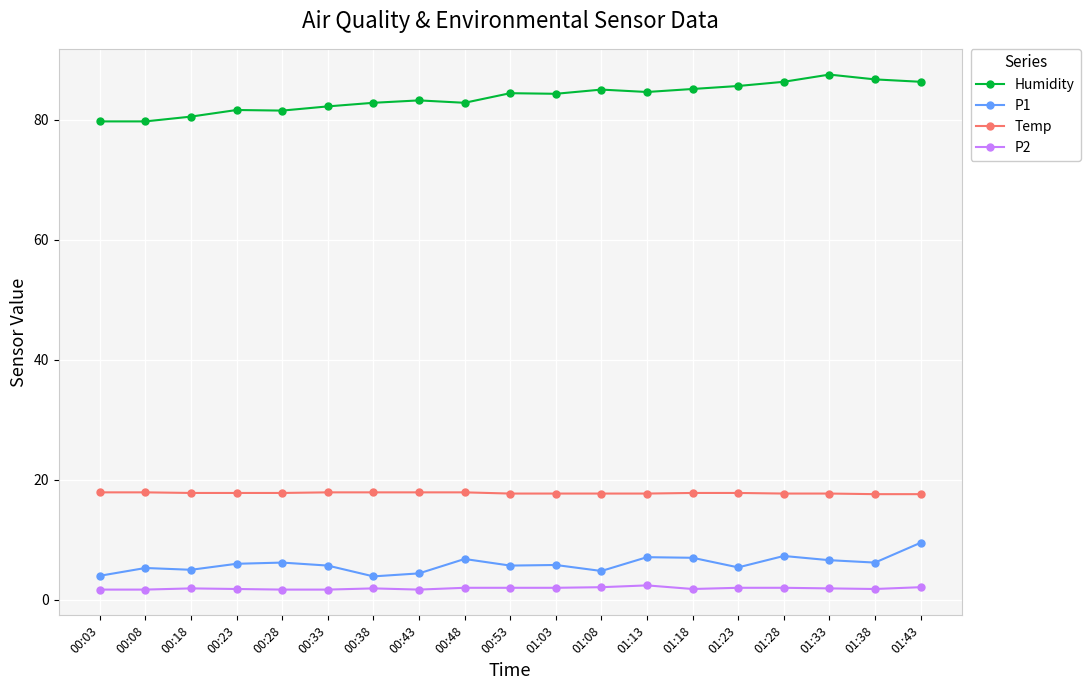

What is the label of the 13th point from the right?

00:38